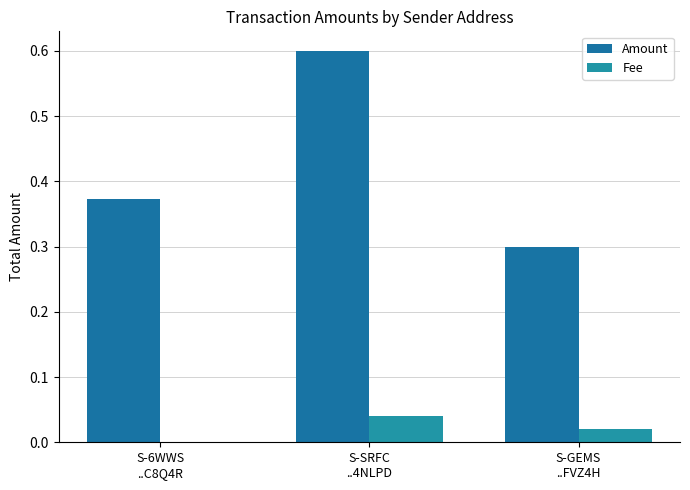

At which label is Amount closest to 0?

S-GEMS
..FVZ4H